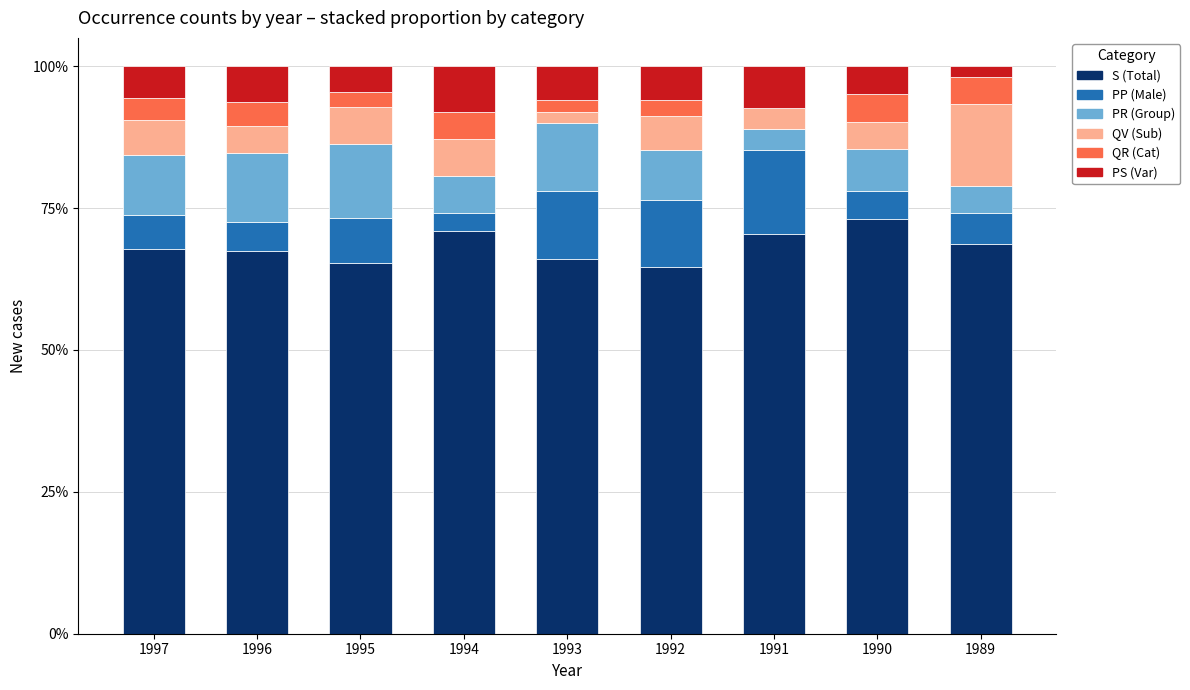

The S (Total) series shows 64.7 at 1992. True or false?

True